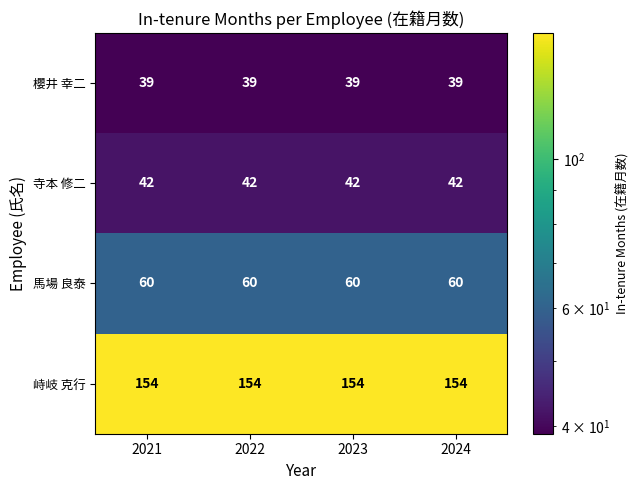

What is the minimum value for 峙岐 克行?

154